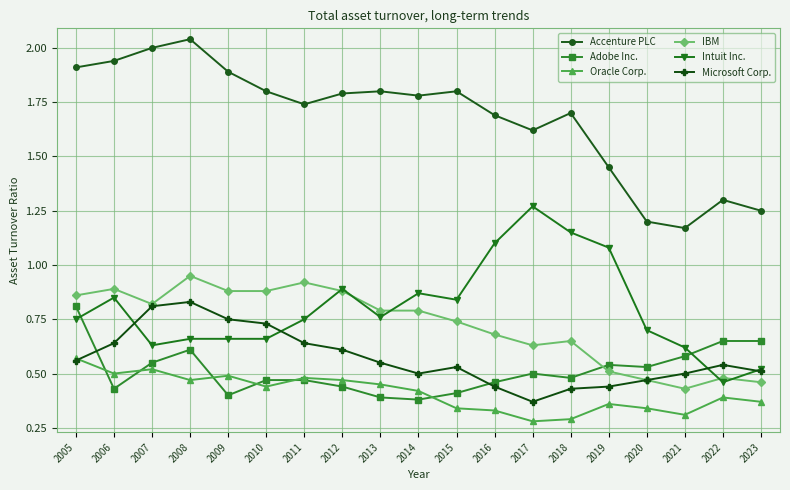

How many categories are shown in the chart?

19